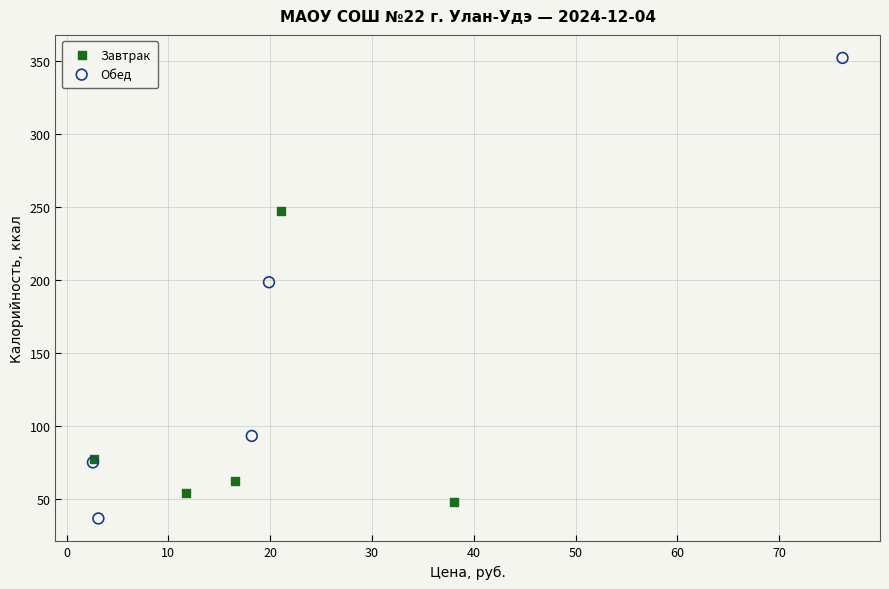

Which series reaches the minimum Y coordinate?

Обед